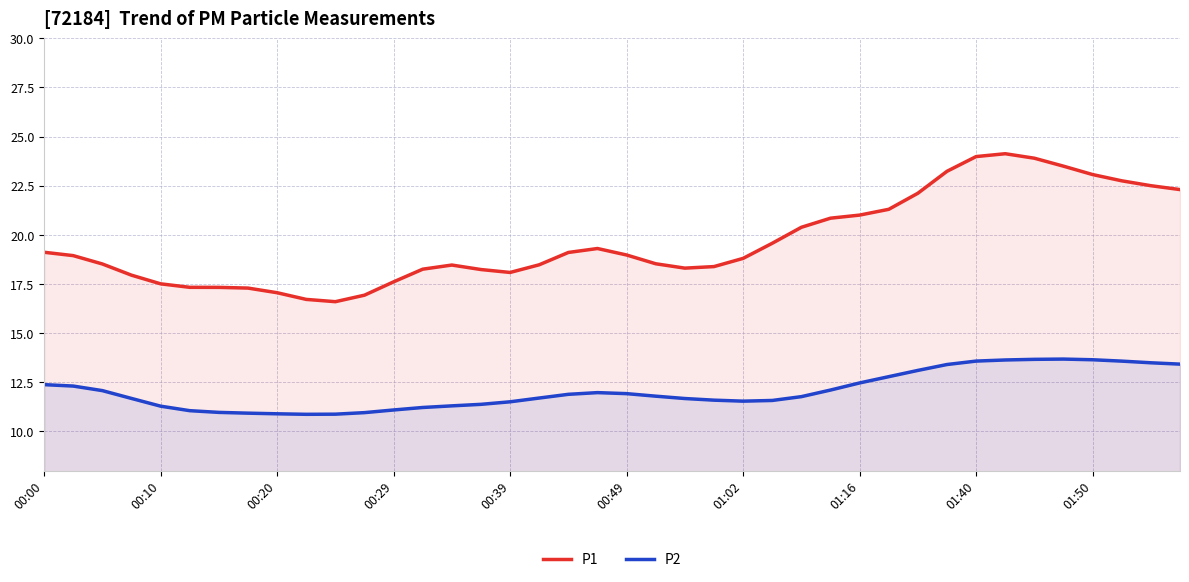

What is the difference between the highest and lowest values at 00:29?

6.5